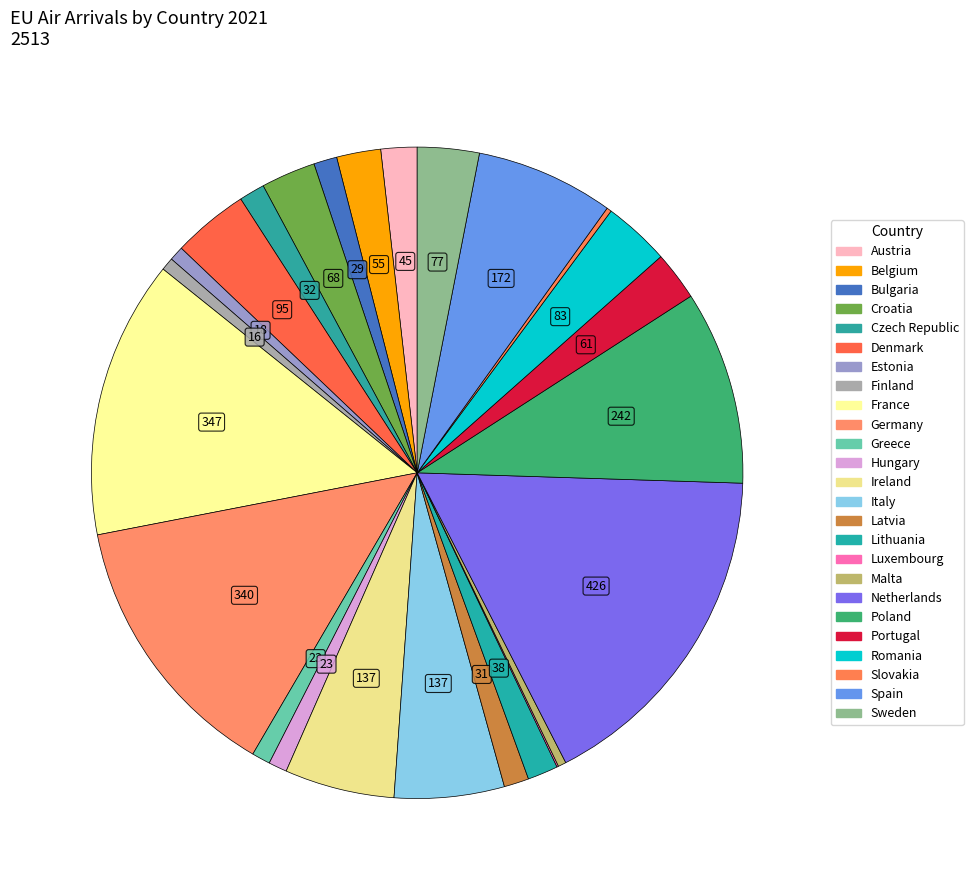

How many slices are in this pie chart?

25